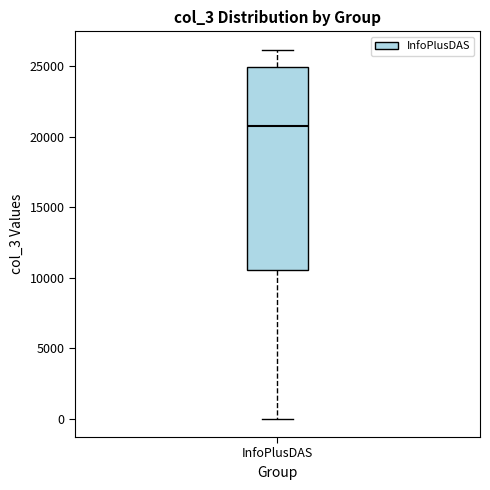

Where does the median line of the box for InfoPlusDAS sit on the y-axis? The values are not printed on the chart, so give them approximately, as read against the axis.

21000